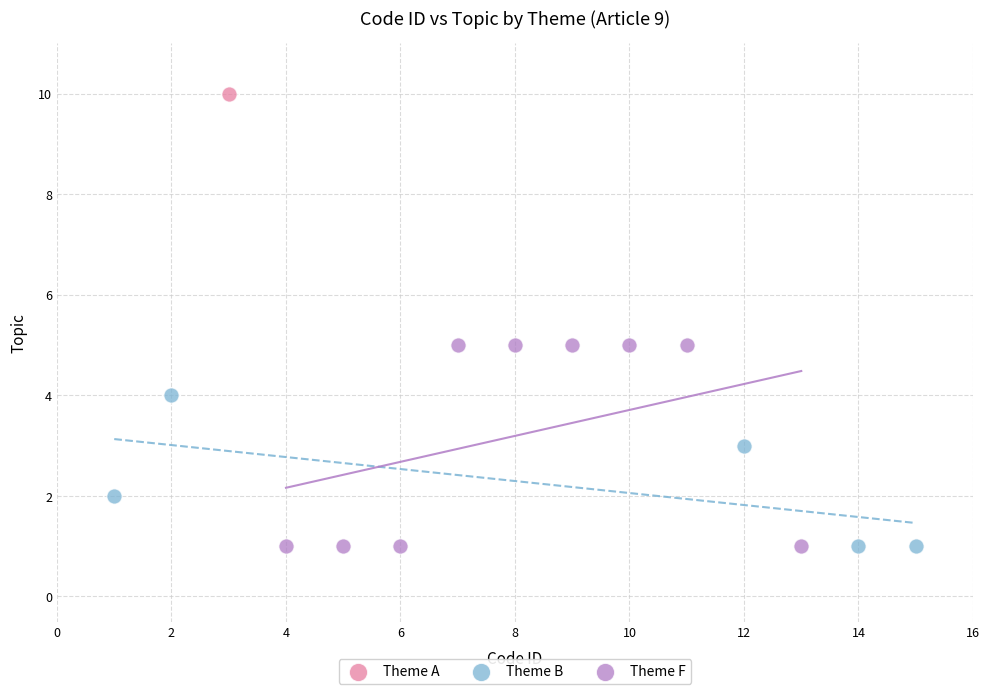

Which series contains the highest Y value?

Theme A